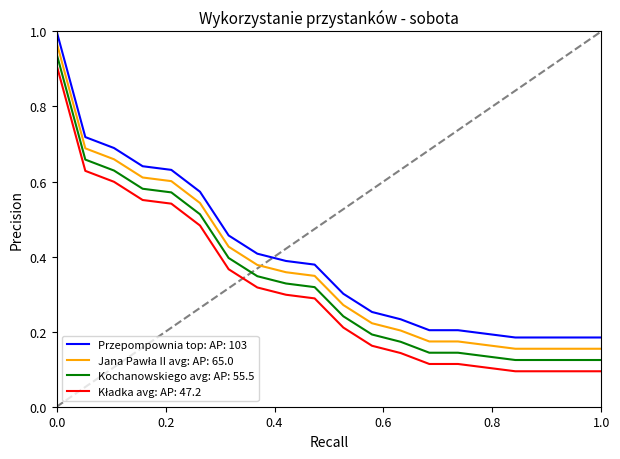

How many lines are shown in the chart?

4